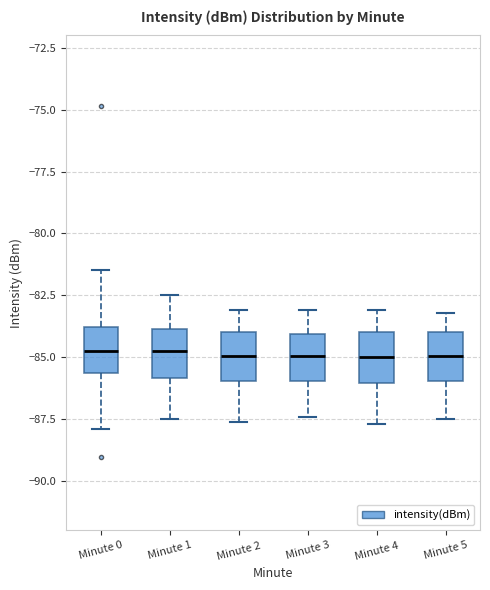

Where does the lower whisker of the box for Minute 5 end on the y-axis? The values are not printed on the chart, so give them approximately, as read against the axis.

-87.5